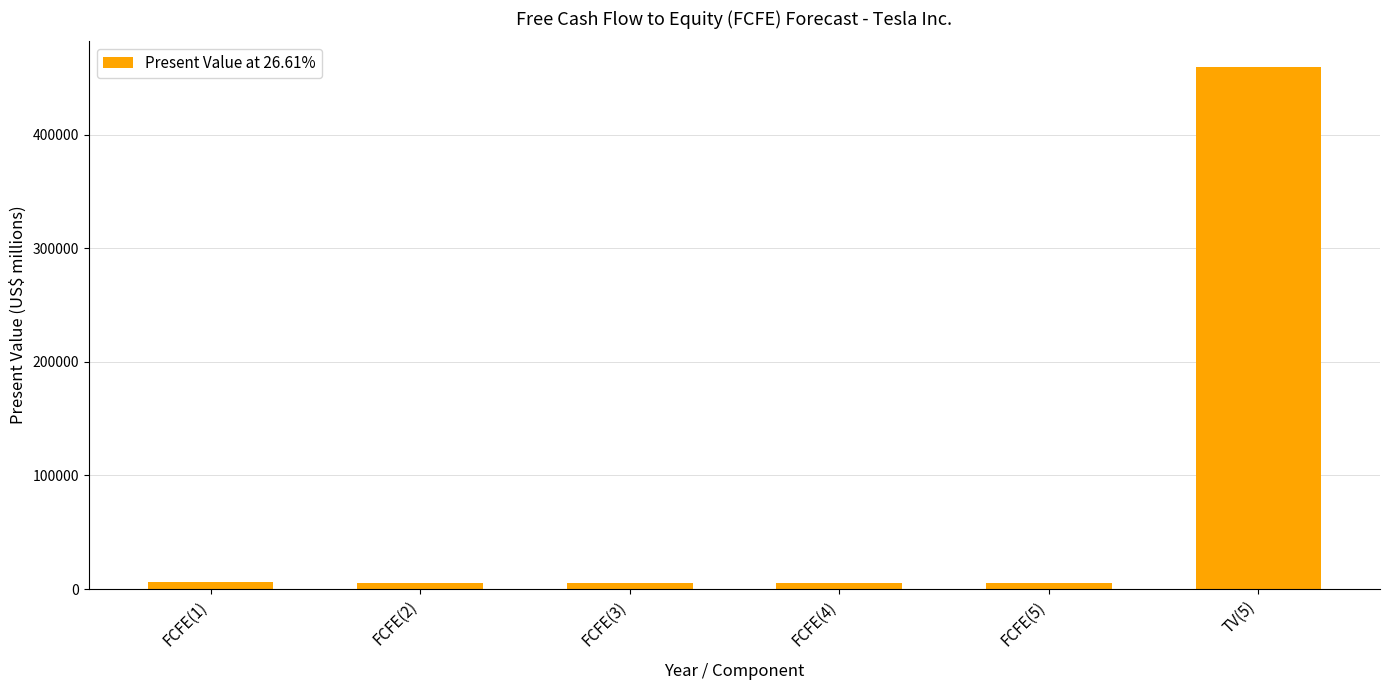

What is the change in value from FCFE(4) to FCFE(5)?

-59